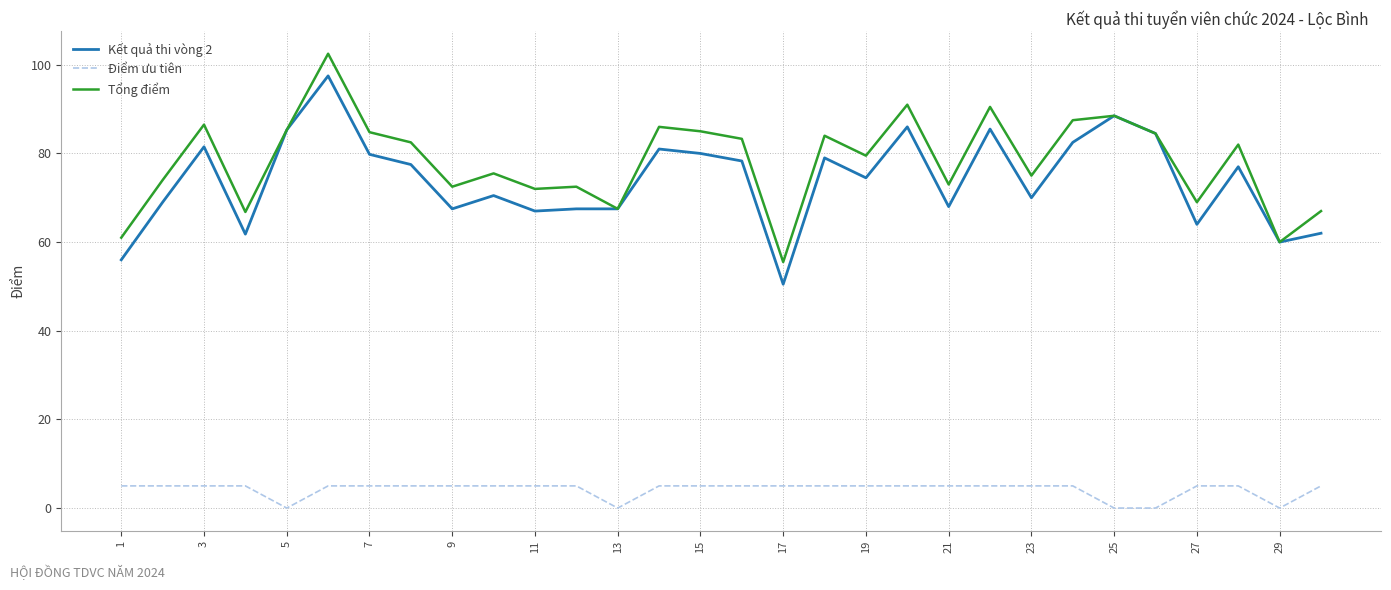

True or false: Điểm ưu tiên and Kết quả thi vòng 2 intersect in this chart.

False